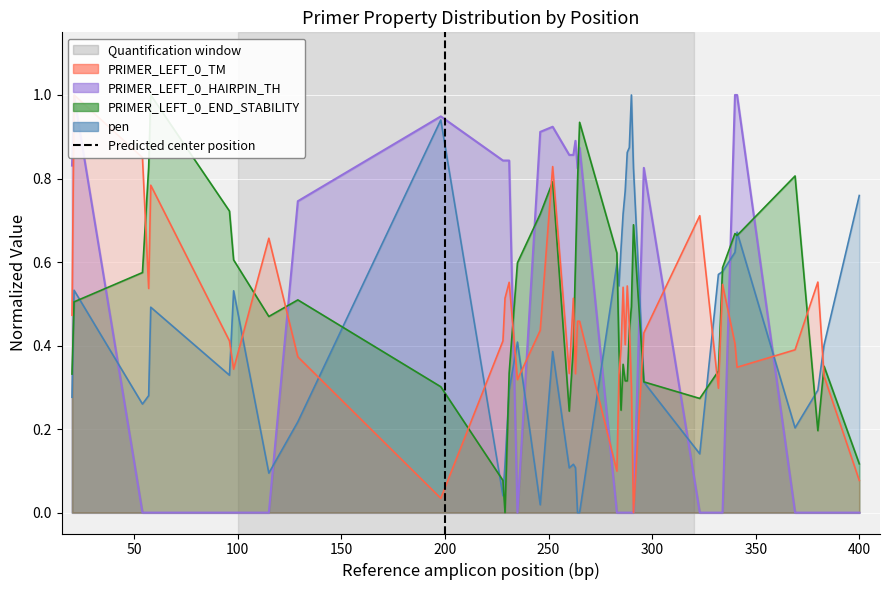

What is the highest value of the PRIMER_LEFT_0_HAIRPIN_TH series?

1.0